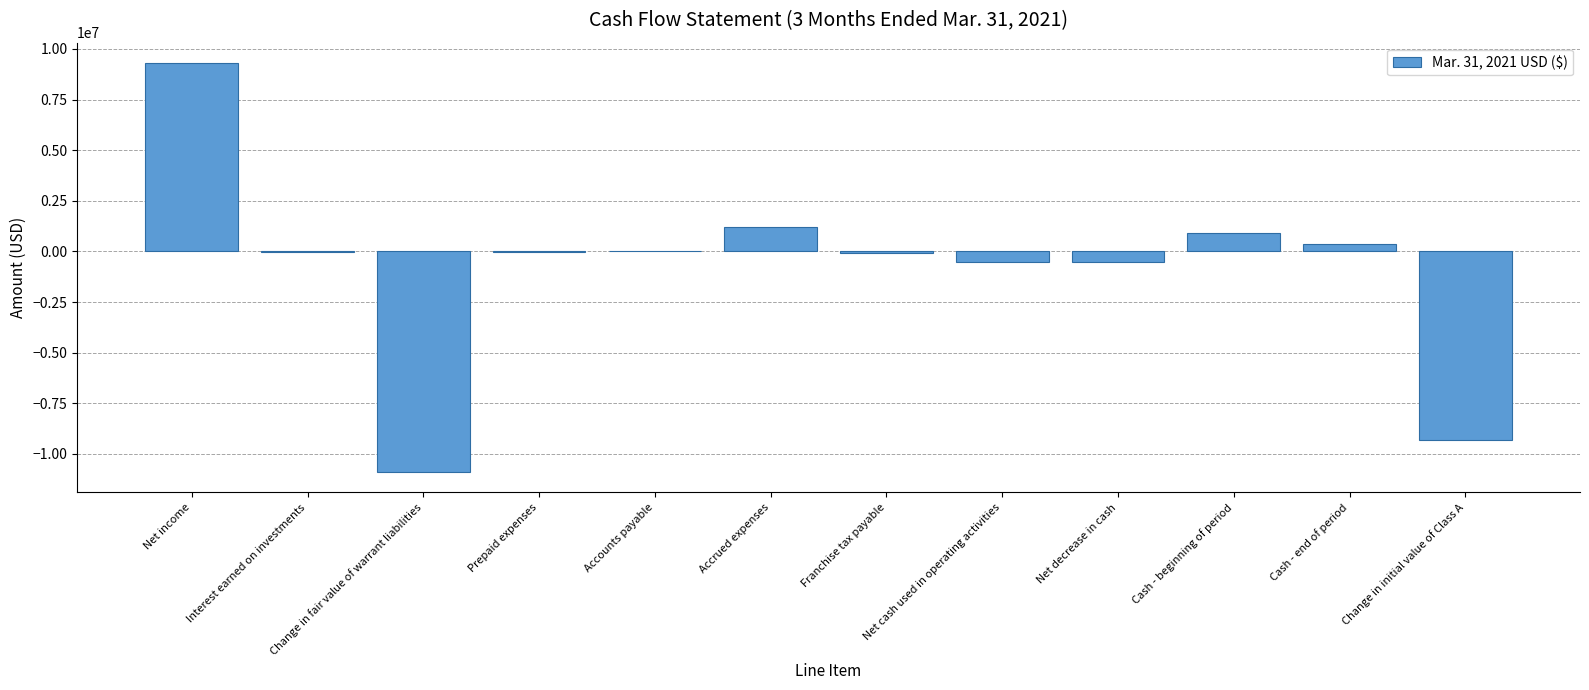

What is the sum of all values?

-9558989